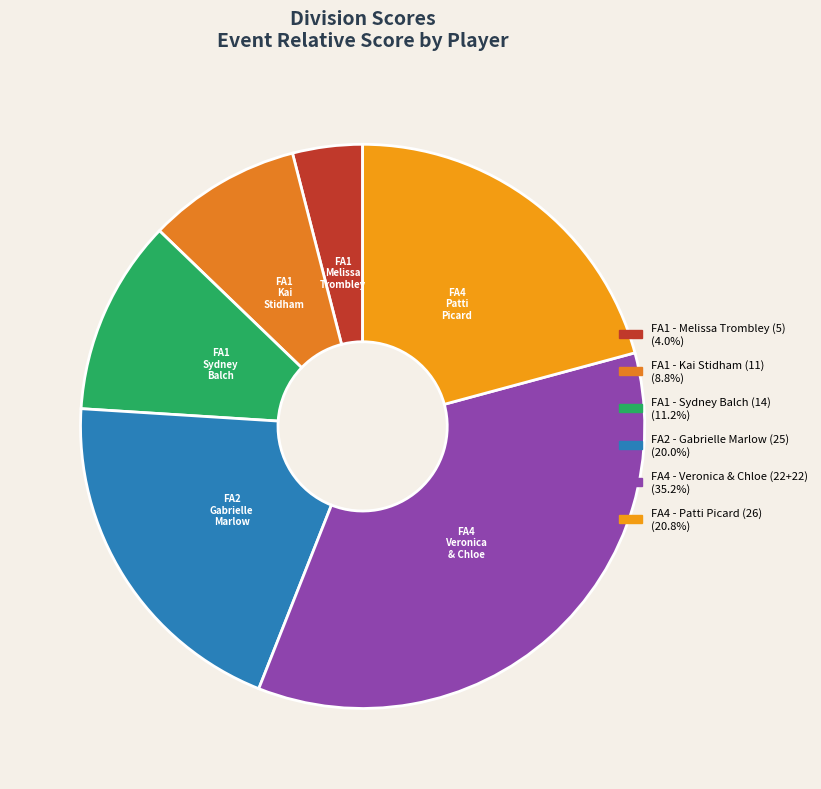

To the nearest percent, what is the average slice percentage?

17%